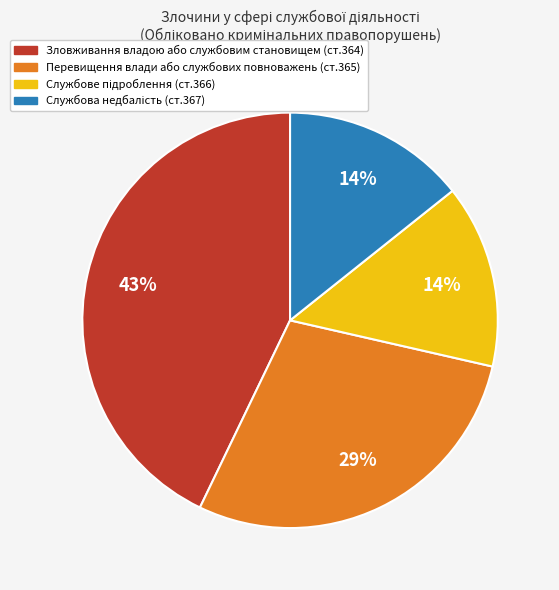

To the nearest percent, what is the average slice percentage?

25%